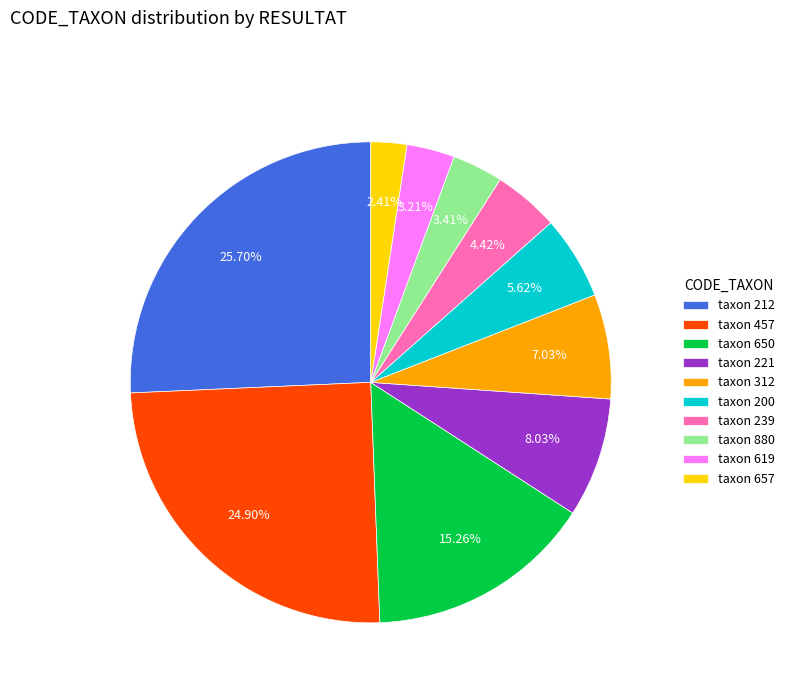

Do taxon 221 and taxon 239 together represent more than half of the pie?

No